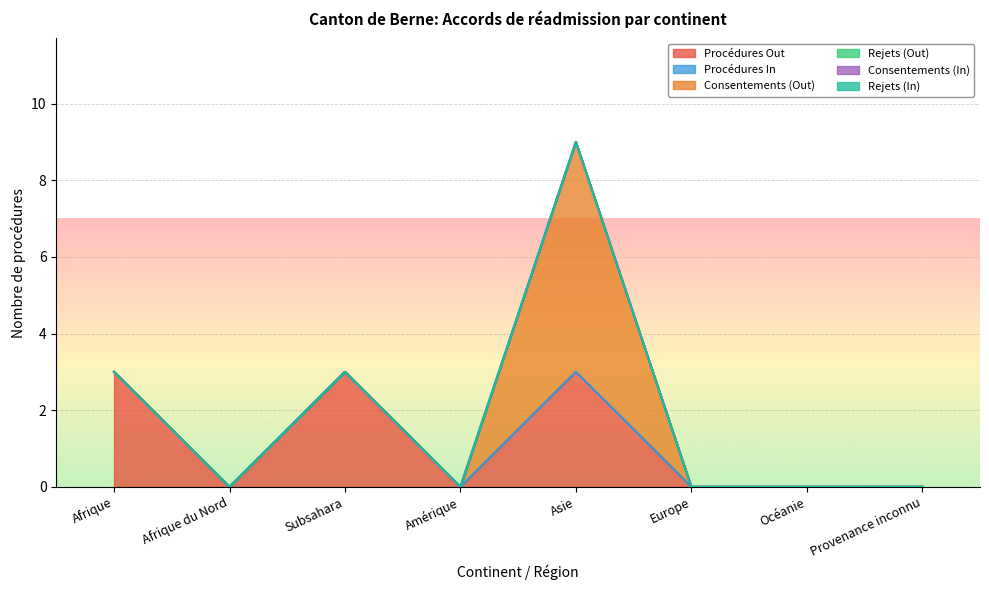

True or false: Procédures Out and Rejets (Out) cross at least once.

False